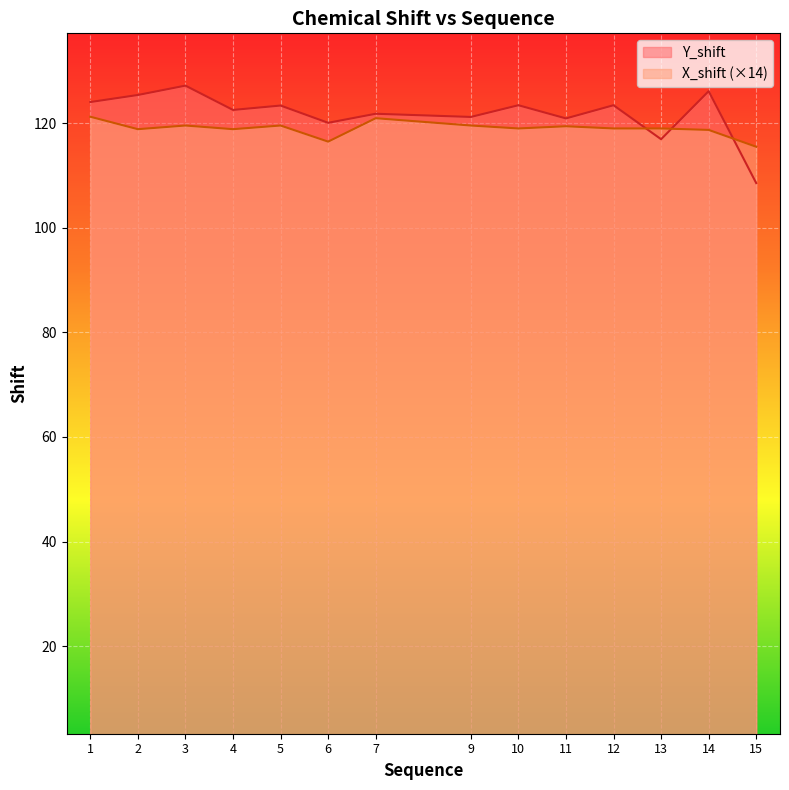

Which has a higher value, 4 or 3?

3